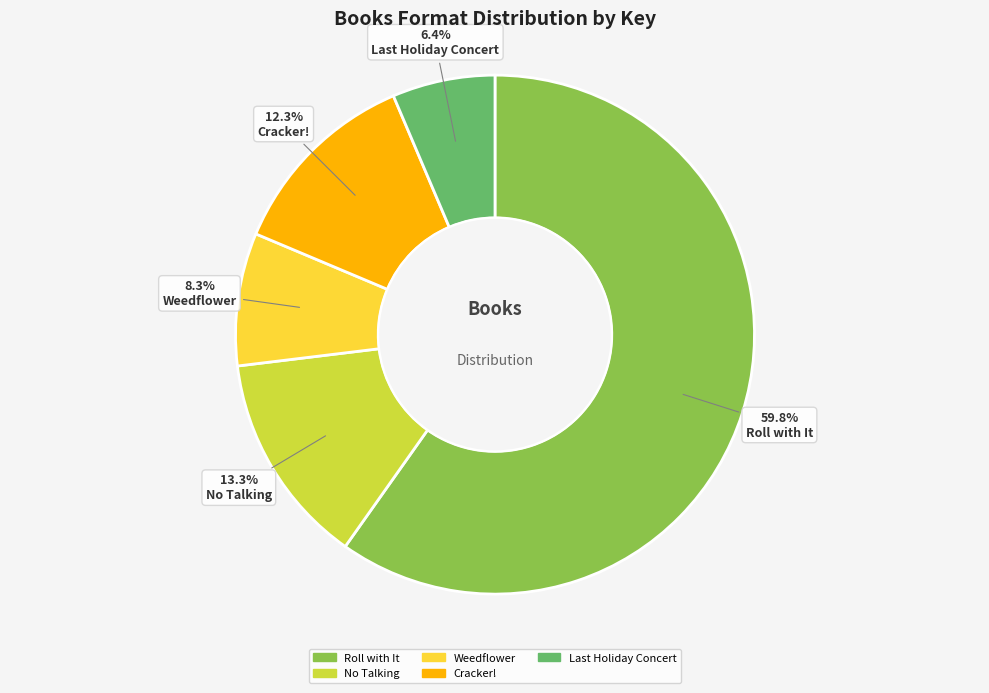

How many slices are in this pie chart?

5